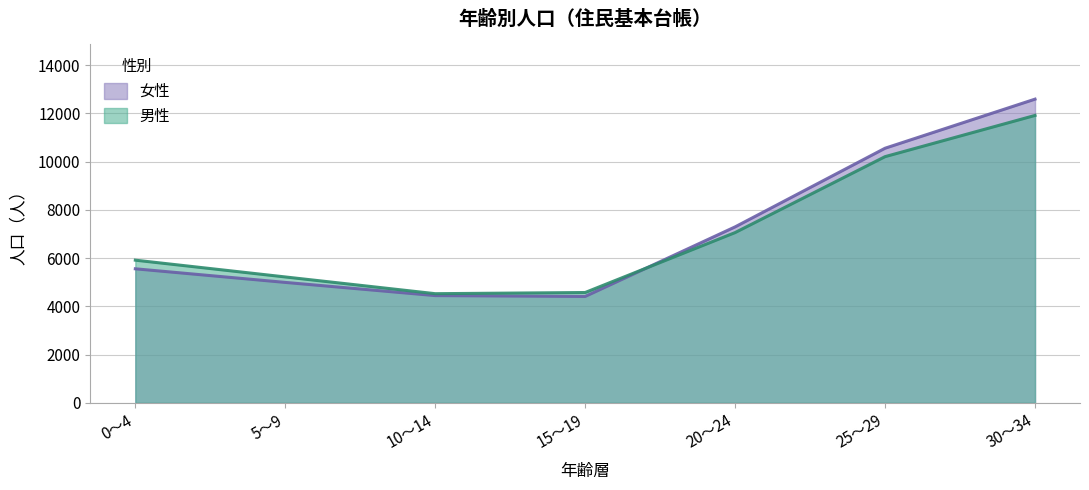

Which label corresponds to the largest value in the chart?

30～34